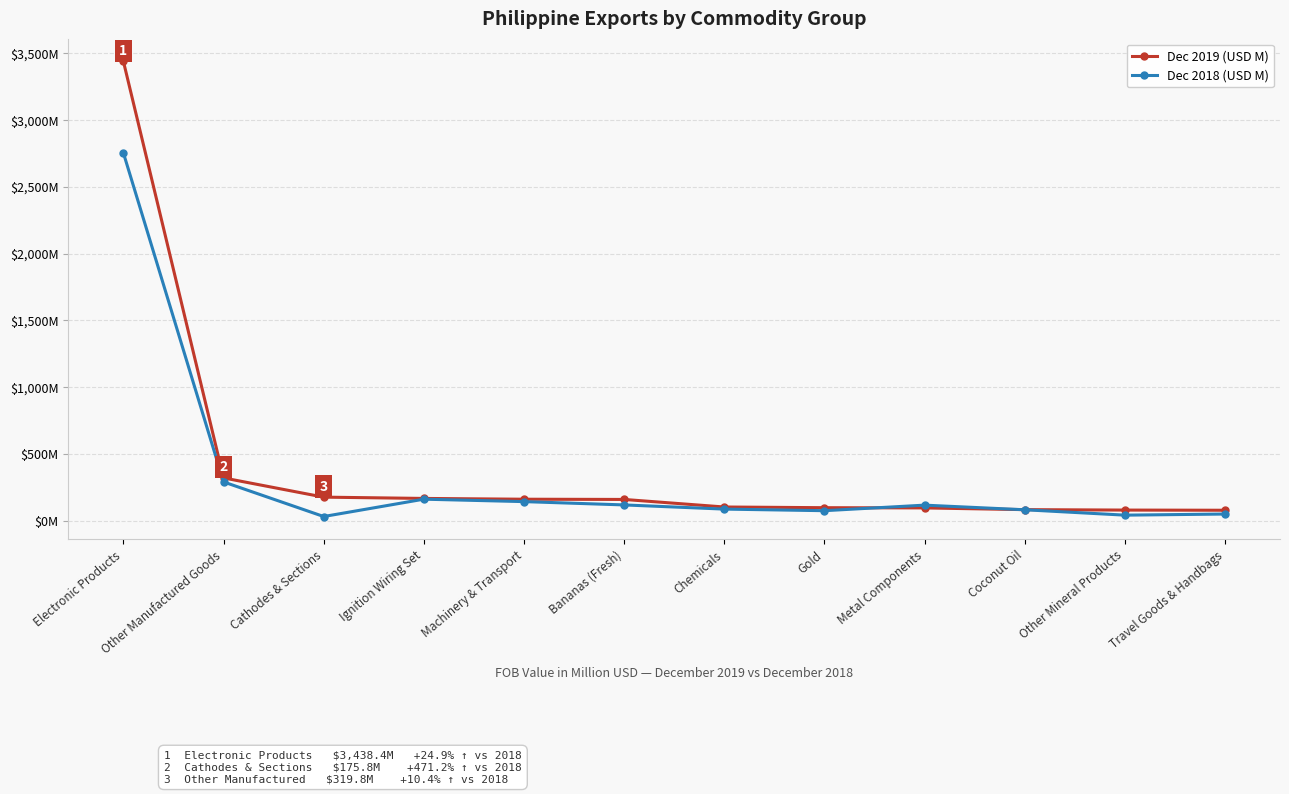

Reading right to left, transcribe all the data shown in this chart.

Dec 2019 (USD M): 77.7	79.0	82.2	95.2	96.8	102.0	158.6	160.3	166.2	175.8	319.8	3438.4
Dec 2018 (USD M): 49.3	41.1	81.3	115.9	74.4	86.3	117.6	142.4	160.6	30.8	289.8	2752.7